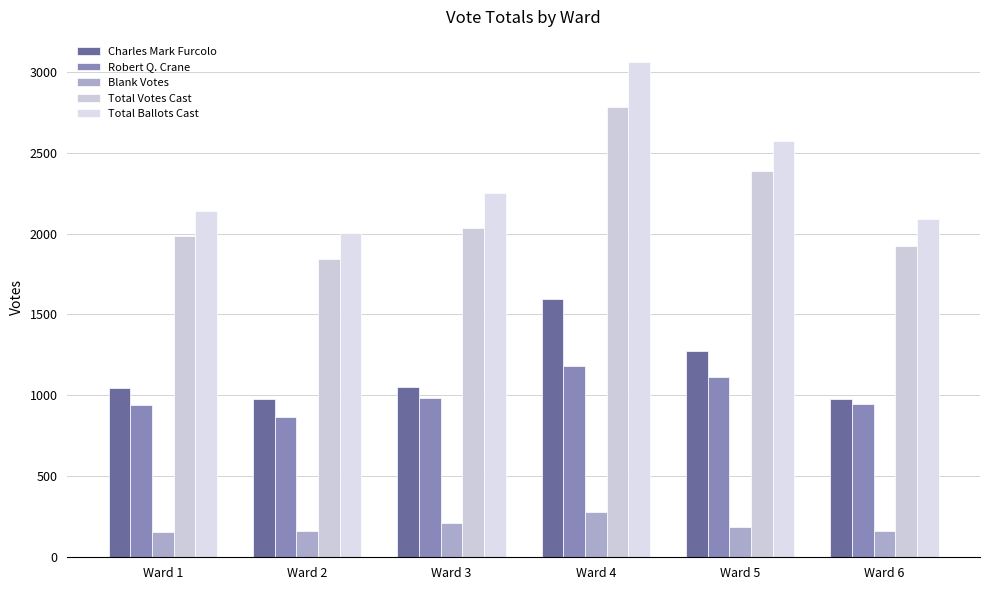

Reading left to right, transcribe all the data shown in this chart.

Charles Mark Furcolo: 1048	978	1053	1598	1277	977
Robert Q. Crane: 938	865	984	1183	1111	947
Blank Votes: 154	160	214	281	186	165
Total Votes Cast: 1986	1843	2037	2781	2388	1924
Total Ballots Cast: 2140	2003	2251	3062	2574	2089